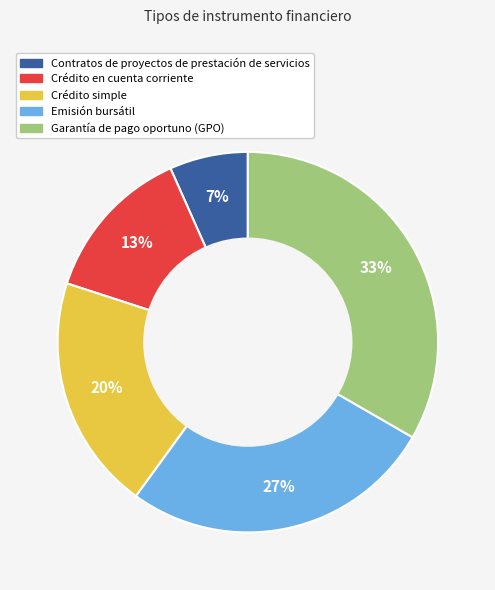

True or false: Emisión bursátil accounts for 16% of the total.

False